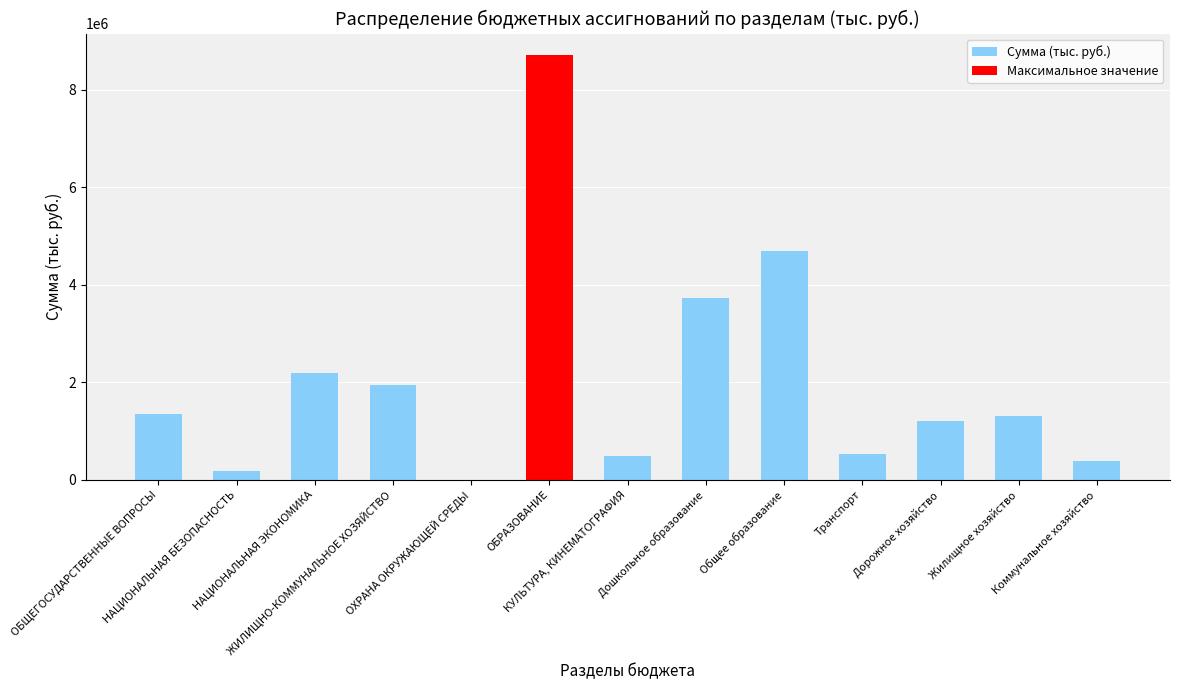

What is the sum of all values?

26746309.1